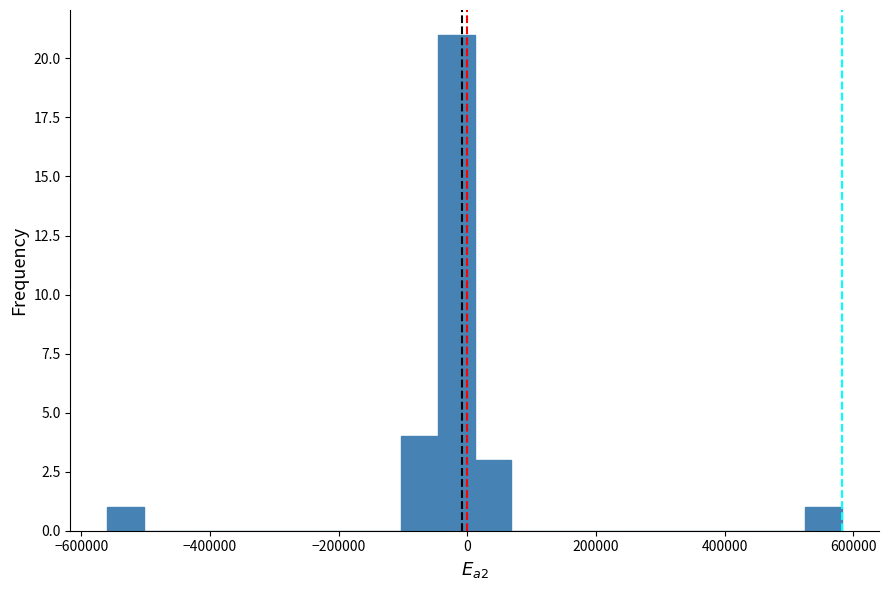

Around what value on the x-axis is the tallest bar? Give the approximate position of its centre, as read against the axis.

-20000